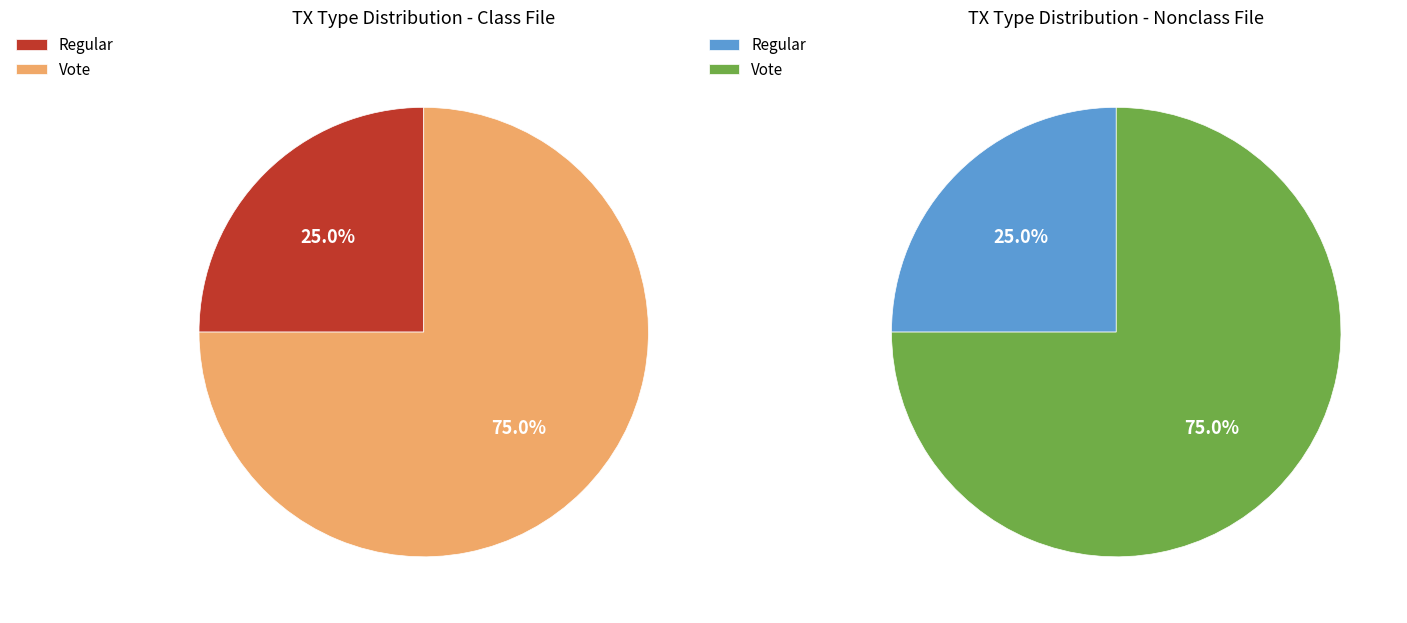

Is it true that Regular (io_index=1) is 35% of the pie?

False